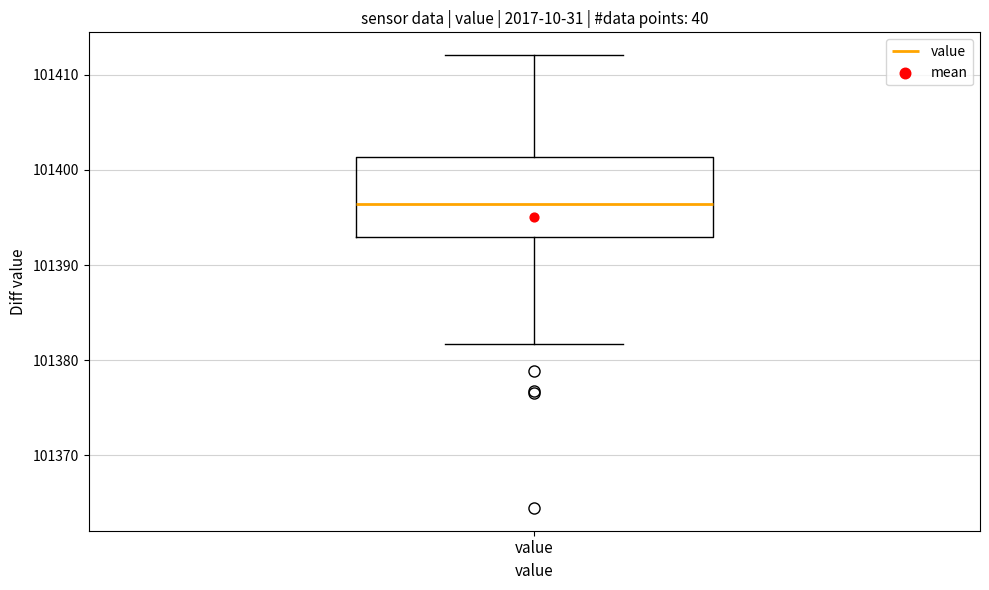

Transcribe this box plot: give where the median line is, the range the box spans, and where the two whiskers end, as read against the y-axis. The values are not printed on the chart, so give them approximately, as read against the axis.

median 101396, box 101393 to 101401, whiskers 101382 to 101412